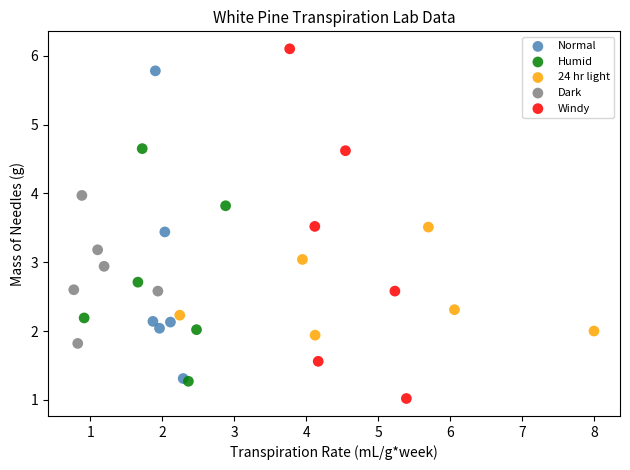

Which series contains the lowest Y value?

Windy